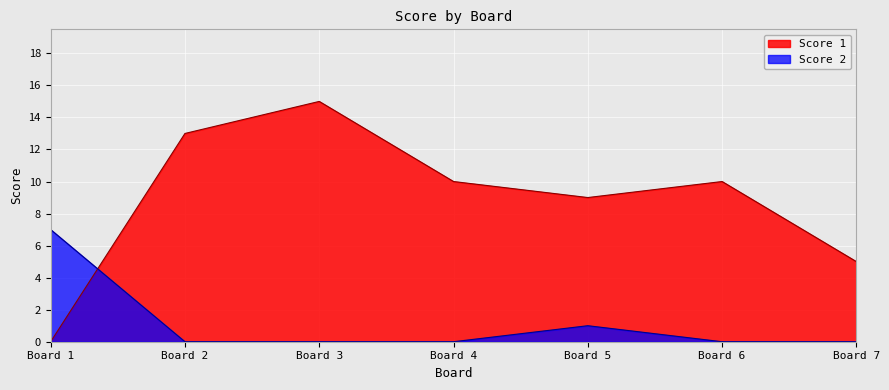

How many lines are shown in the chart?

2